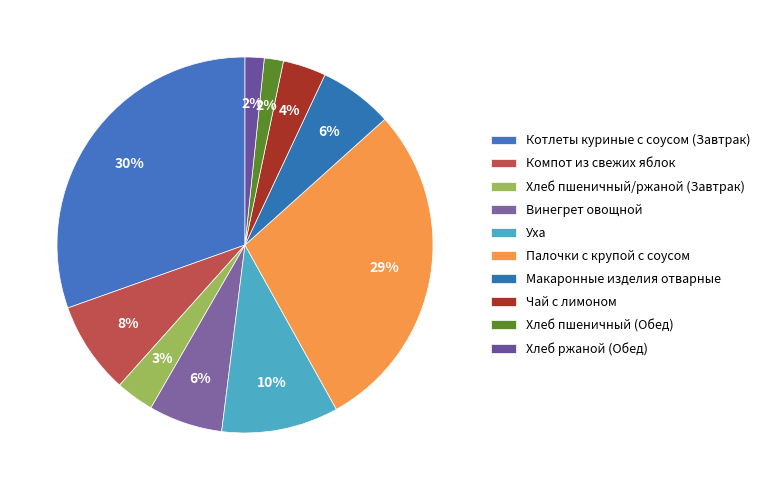

To the nearest percent, what portion does Уха represent?

10%